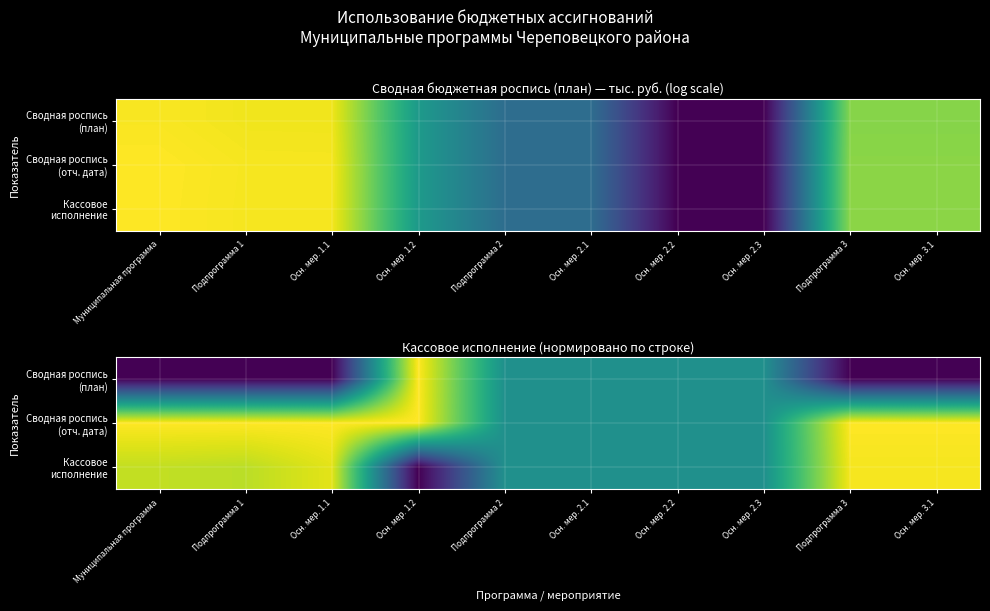

True or false: Сводная роспись (план) has a value of 0.0 at Подпрограмма 3.

True